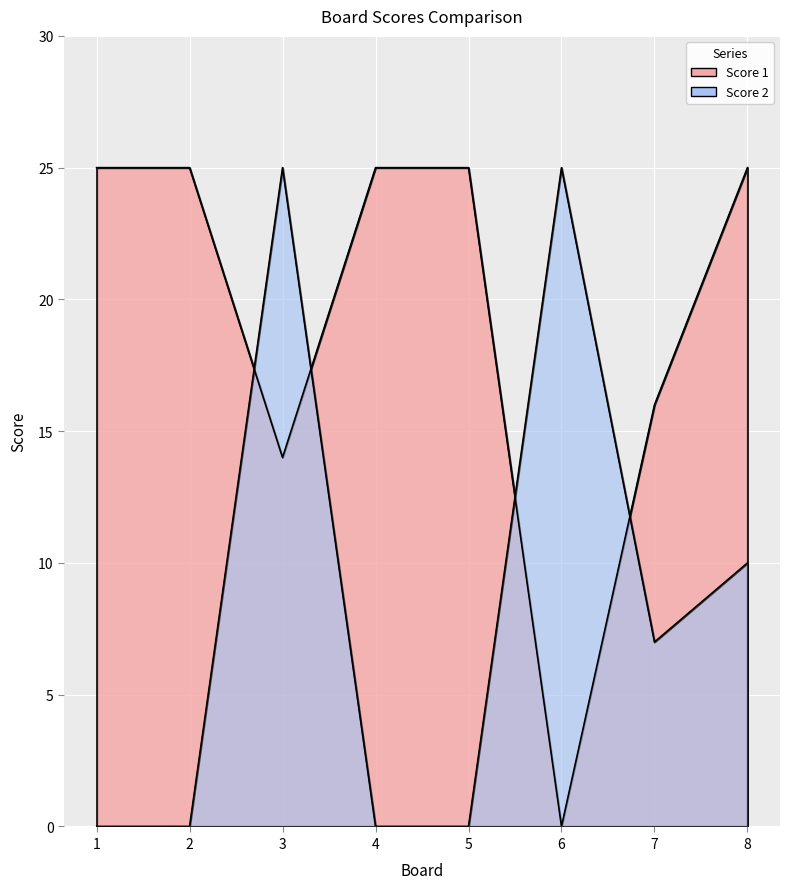

The Score 2 series shows -15 at 5. True or false?

False